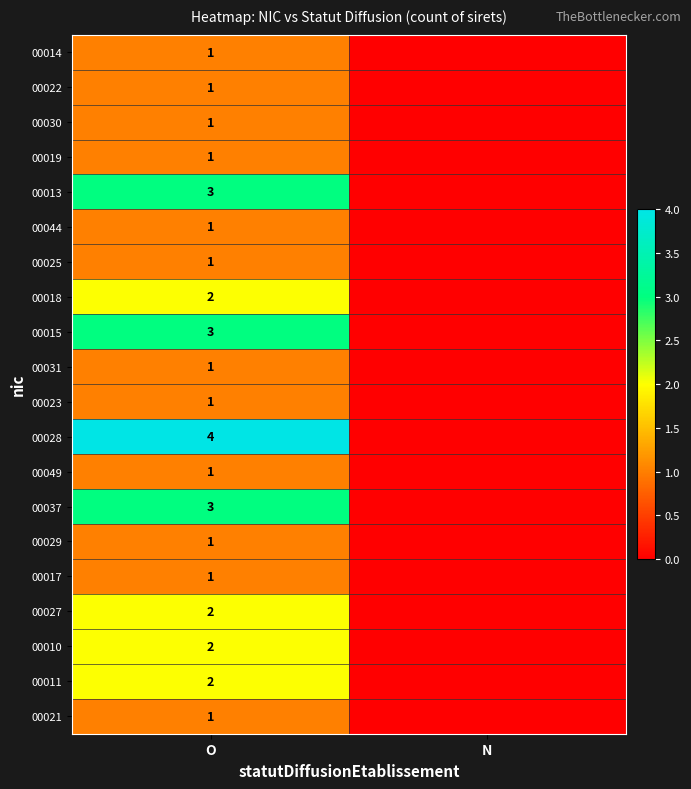

The 00031 series shows 0 at O. True or false?

False